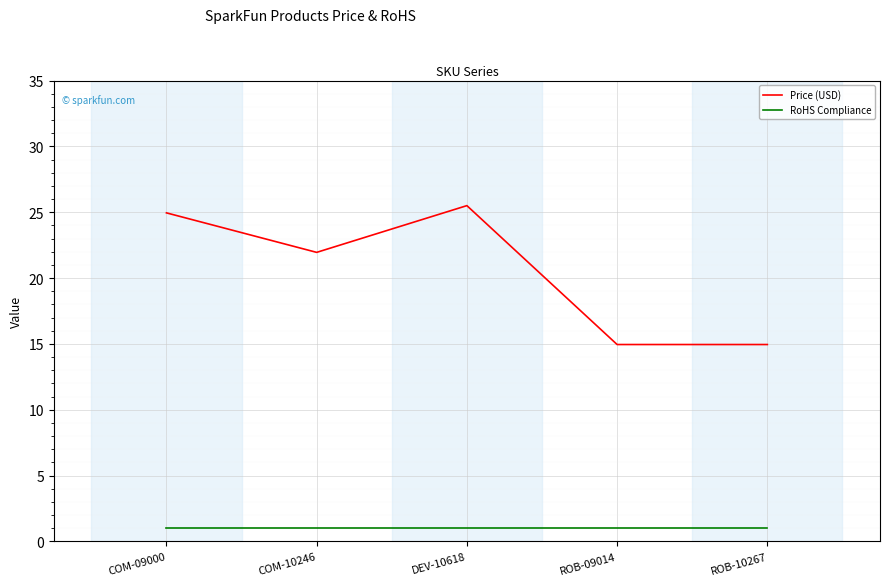

List the series in order of their peak value, highest first.

Price (USD), RoHS Compliance